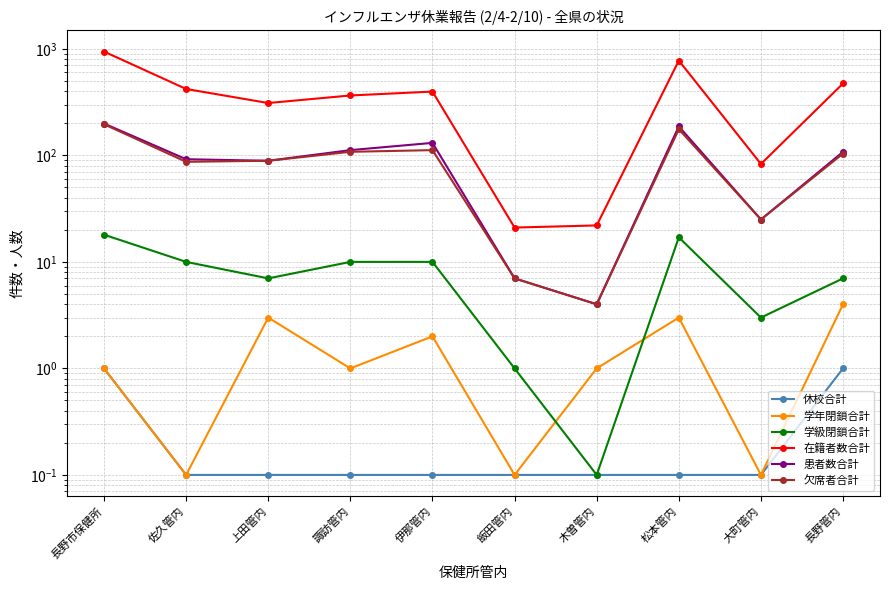

Which series has the largest total across all categories?

在籍者数合計